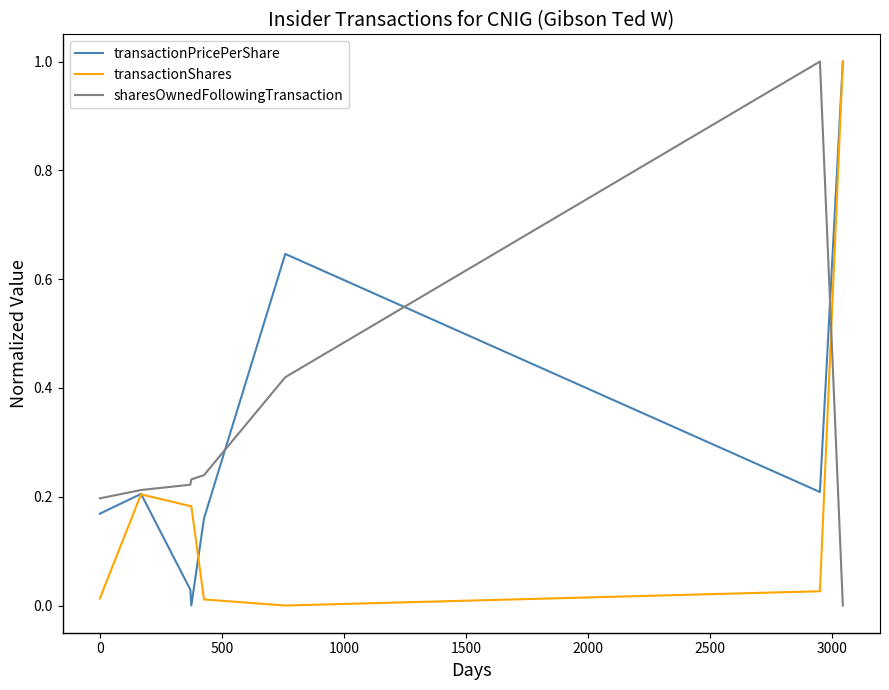

What is the maximum value for sharesOwnedFollowingTransaction?

1.0